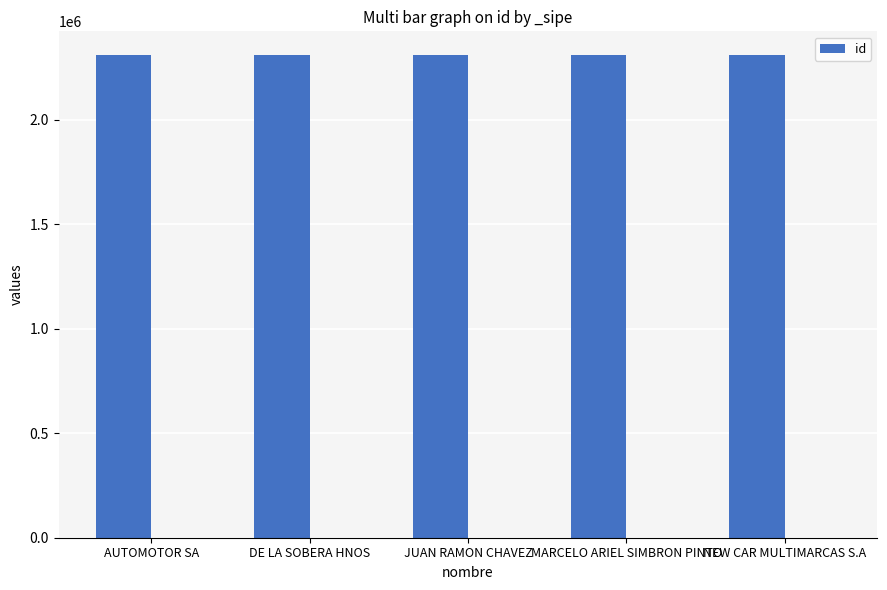

Does the chart contain stacked bars?

No